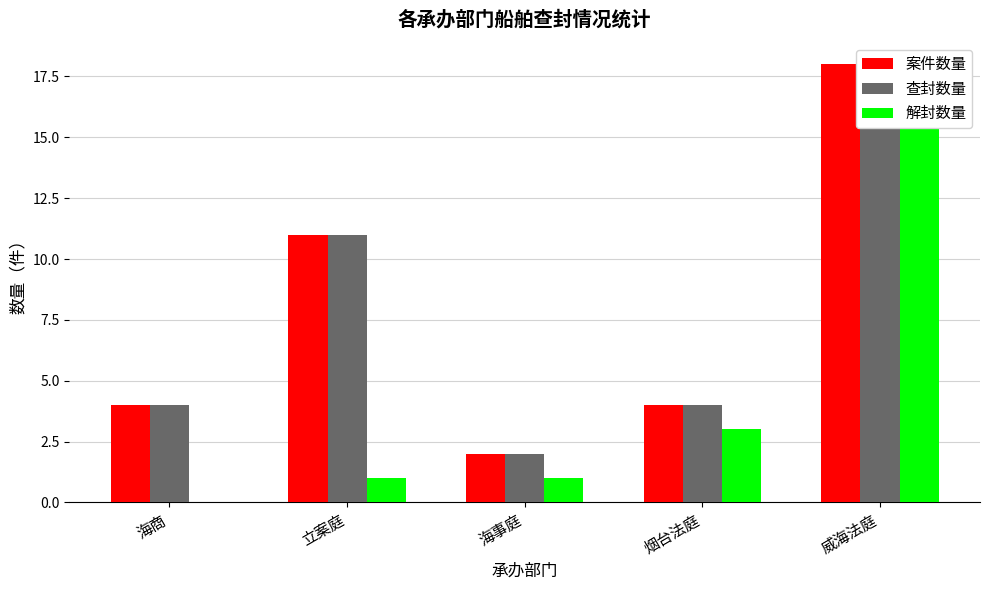

Count the number of data series in this chart.

3